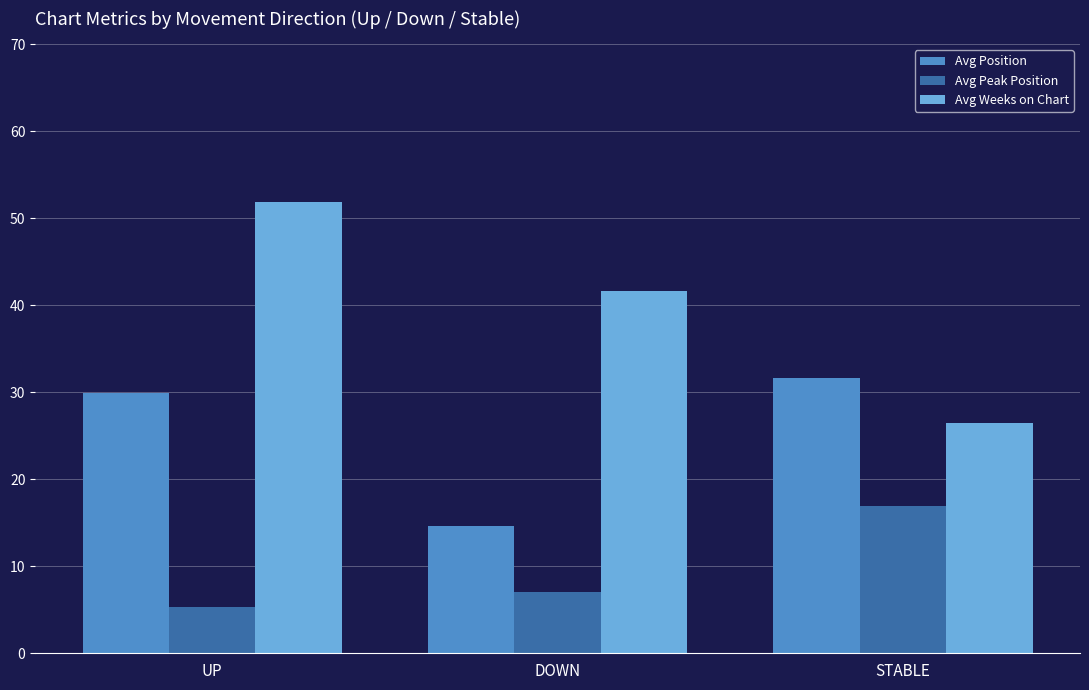

What is the difference between the Avg Weeks on Chart values at DOWN and STABLE?

15.2